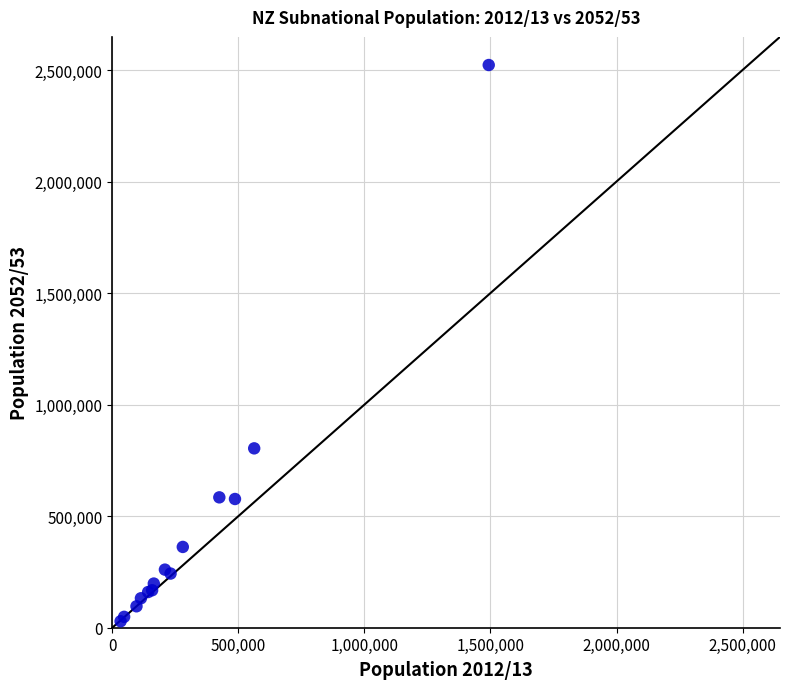

What Y value in the scatter plot is closest to 1275666?

804047.9